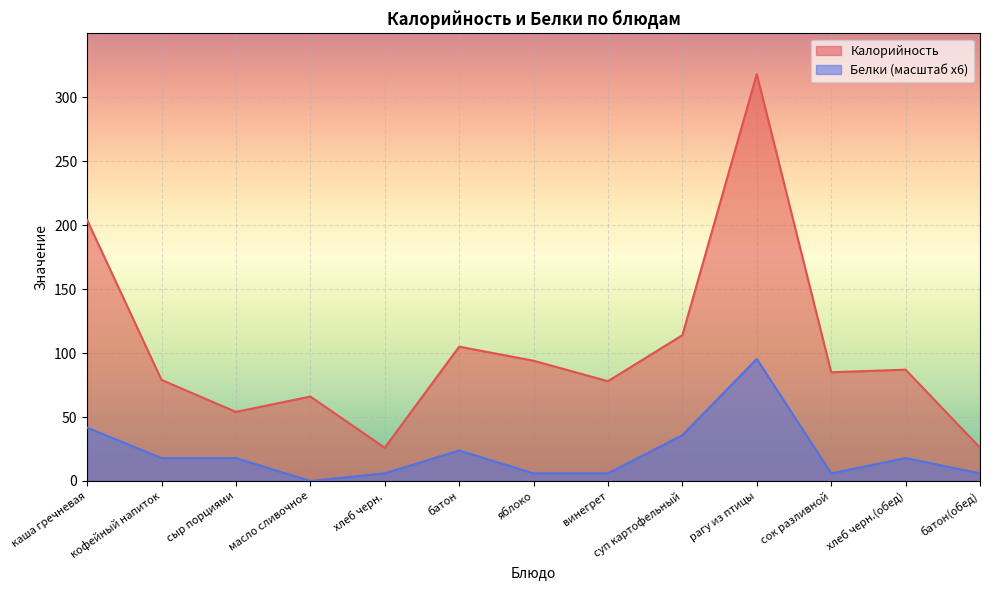

Reading left to right, extract all data points from this chart.

Калорийность: 204.0	79.0	54.0	66.0	26.0	105.0	94.0	78.0	114.0	318.0	85.0	87.0	26.0
Белки: 41.7	17.9	17.9	0.0	6.0	23.8	6.0	6.0	35.8	95.4	6.0	17.9	6.0